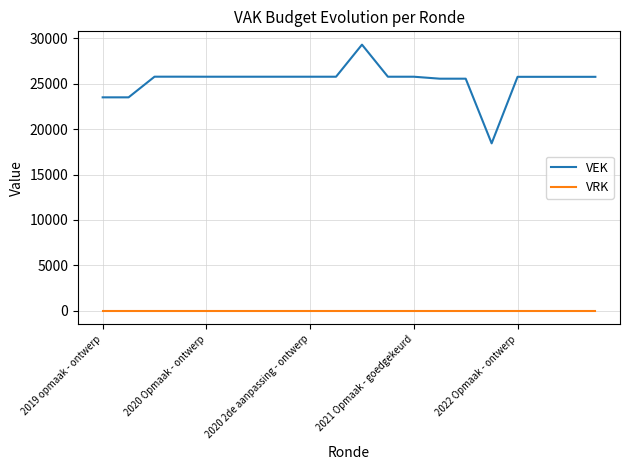

True or false: VEK and VRK cross at least once.

False